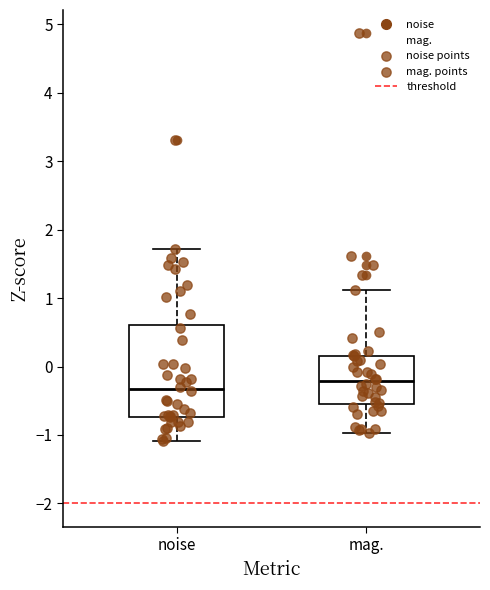

Which box is the tallest, from its lower edge to its upper edge?

noise